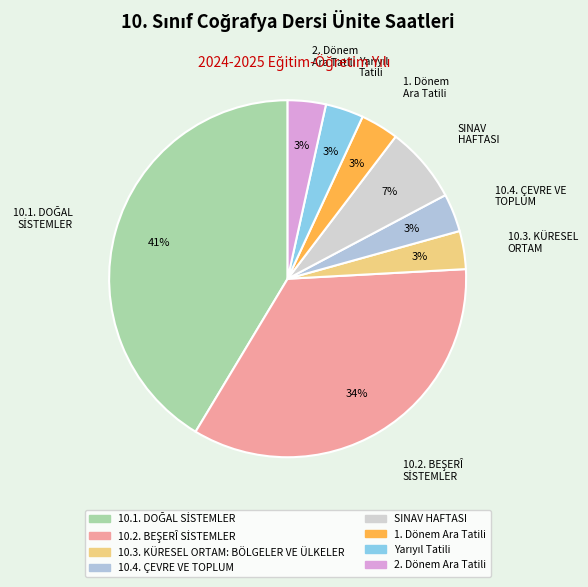

To the nearest percent, what portion does Yarıyıl Tatili represent?

3%